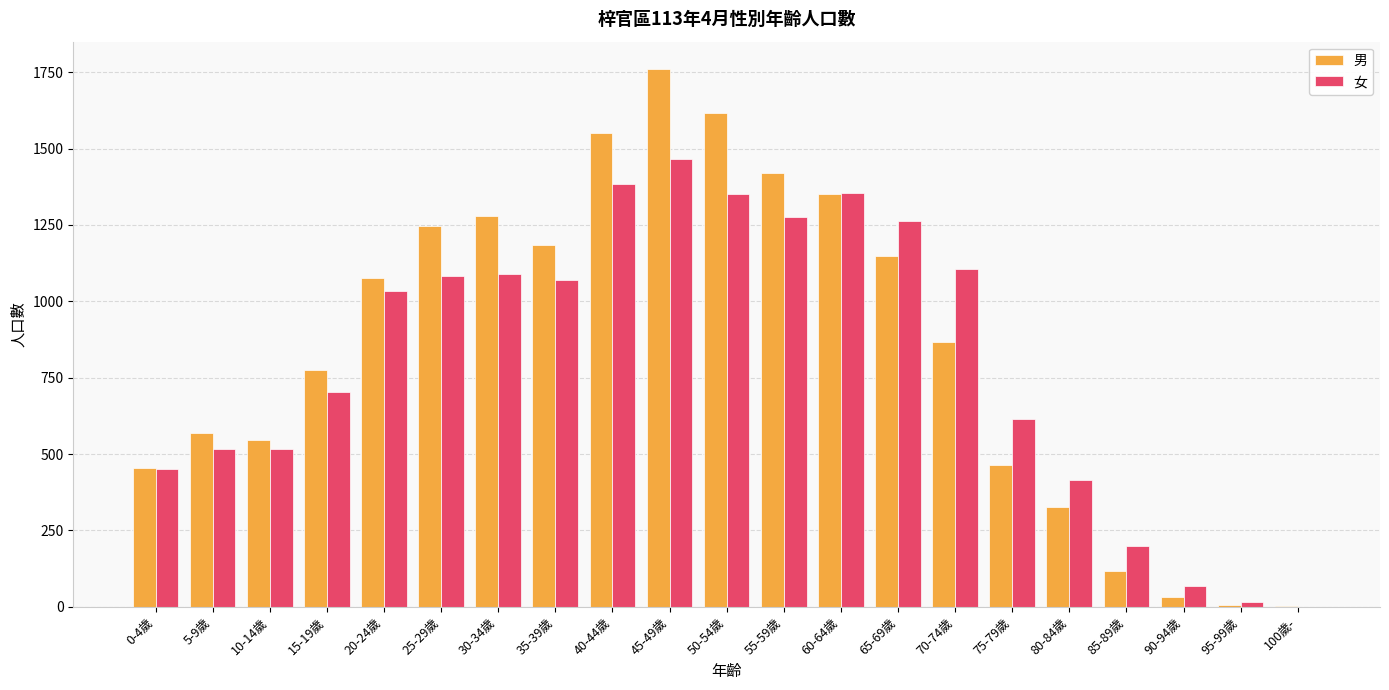

The 女 series shows 378 at 75-79歲. True or false?

False